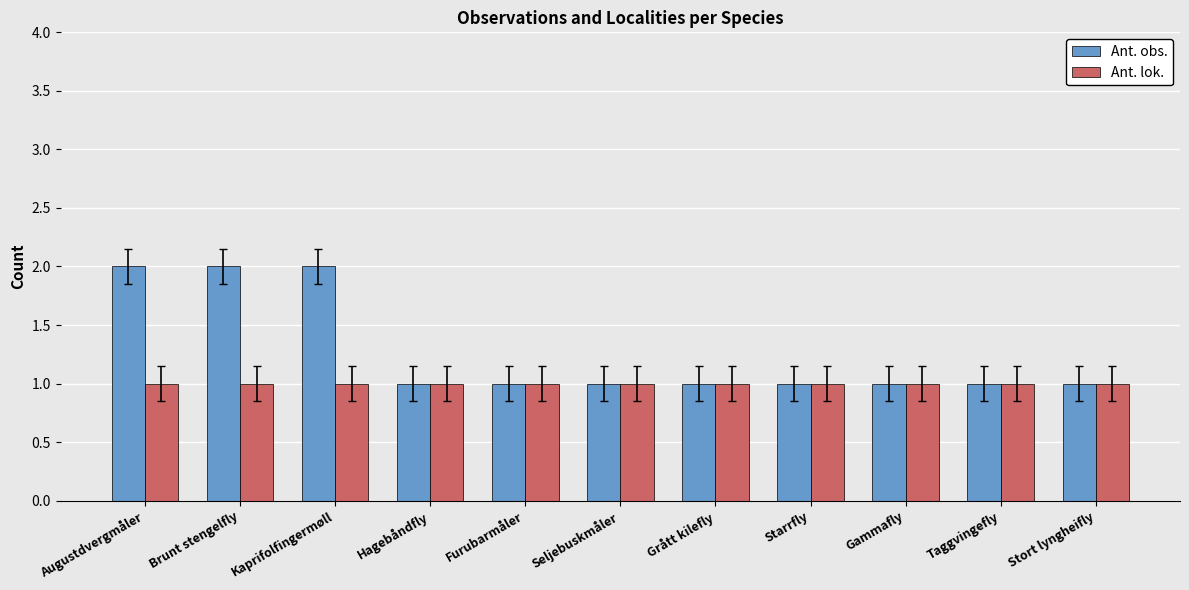

What position from the left is Hagebåndfly?

4